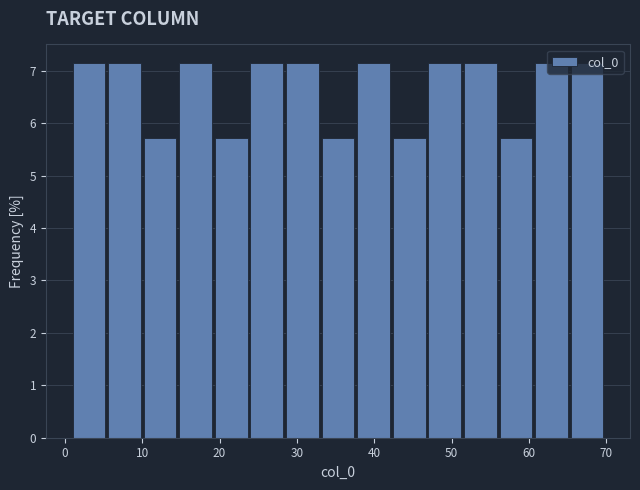

What is the height of the bar covering 10.2 to 14.8 on the x-axis? Neither the bar edges nor the heights are printed on the chart, so give them approximately, as read against the axes.

5.7